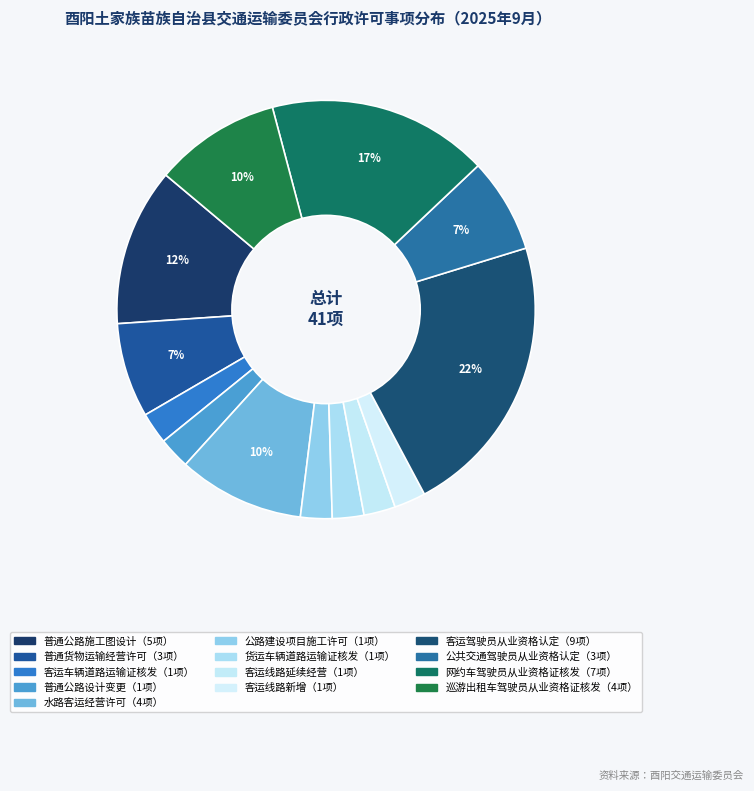

To the nearest percent, what is the difference between the largest and smallest slice percentages?

20%